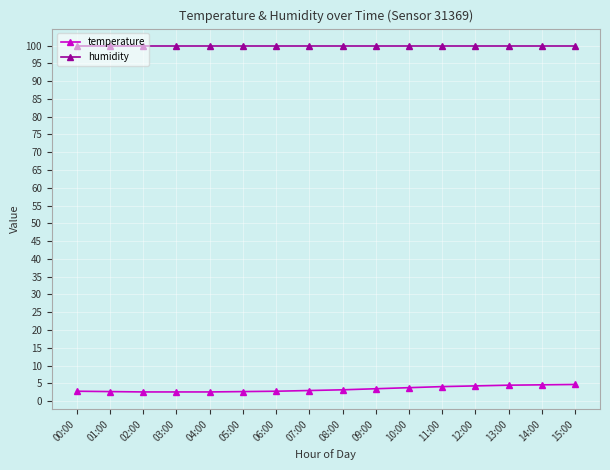

What is the total value across all series at 04:00?

102.5